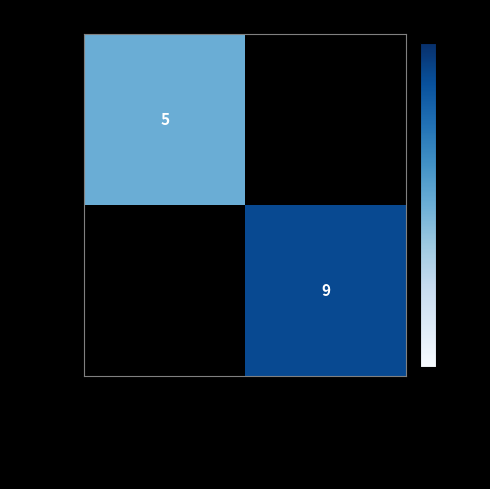

The value of OPUS4-7080 at Conference Proceeding is 16. True or false?

False